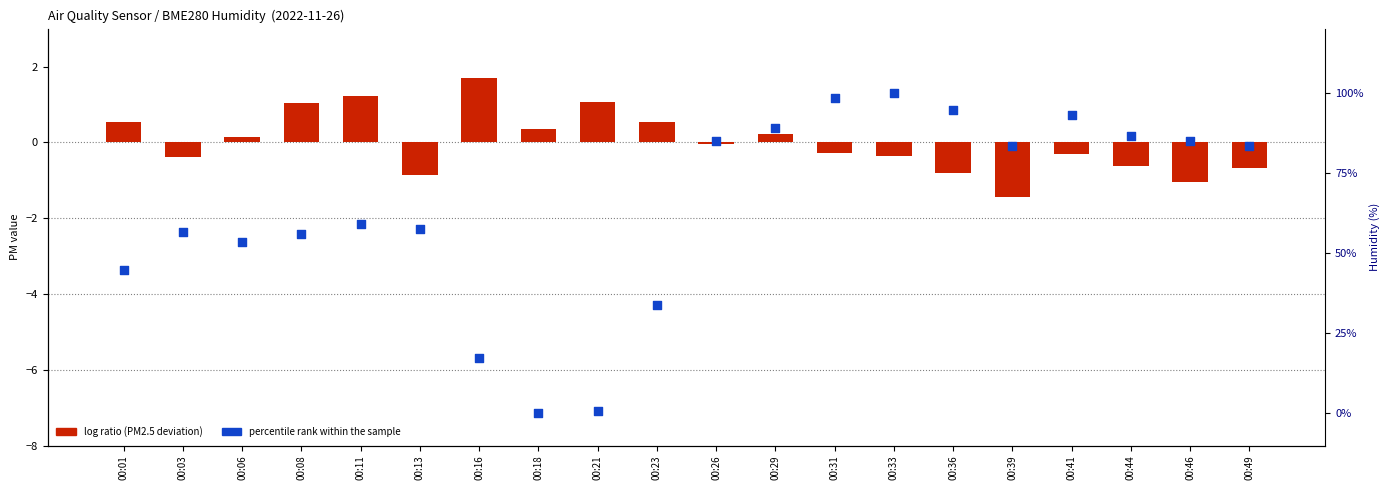

What are all the series names shown in the legend?

log ratio, percentile rank within the sample